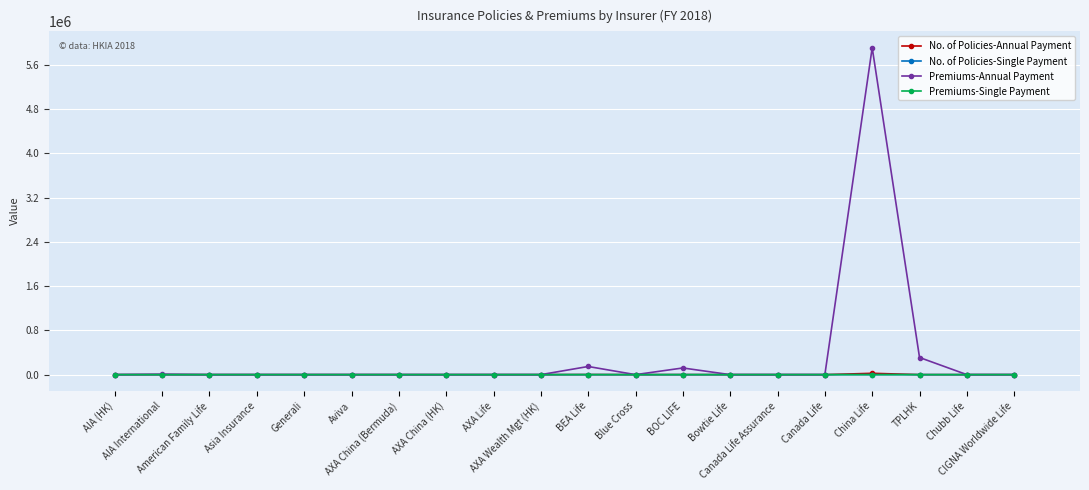

Which series has the largest total across all categories?

Premiums-Annual Payment